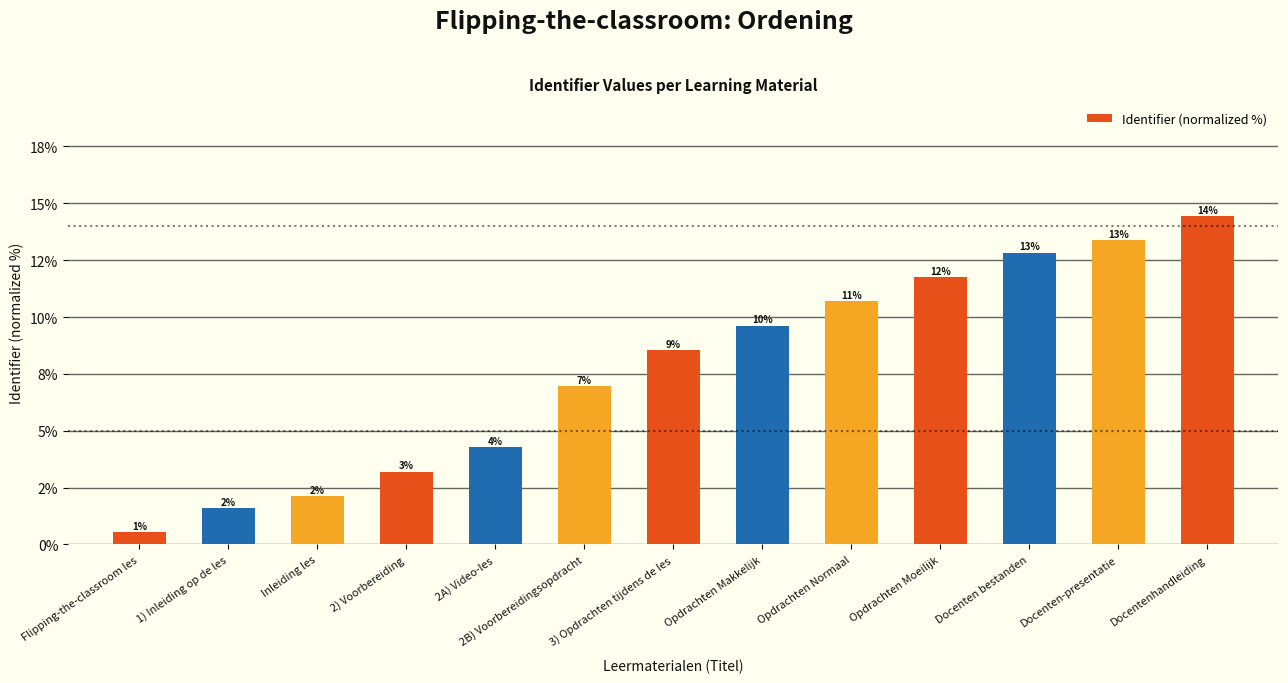

Rank the categories by value from lowest to highest.

Flipping-the-classroom les, 1) Inleiding op de les, Inleiding les, 2) Voorbereiding, 2A) Video-les, 2B) Voorbereidingsopdracht, 3) Opdrachten tijdens de les, Opdrachten Makkelijk, Opdrachten Normaal, Opdrachten Moeilijk, Docenten bestanden, Docenten-presentatie, Docentenhandleiding